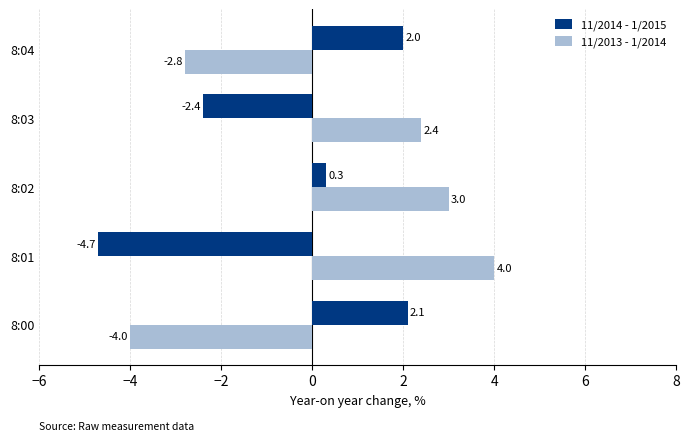

Which series has the largest total across all categories?

11/2013 - 1/2014